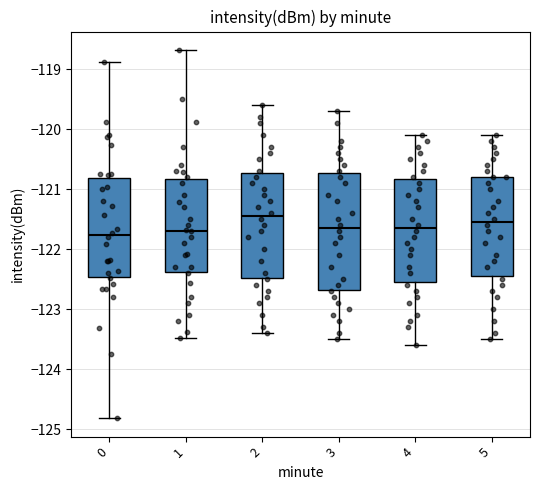

Where is the lower edge of the box at x = 1 on the y-axis? The values are not printed on the chart, so give them approximately, as read against the axis.

-122.4